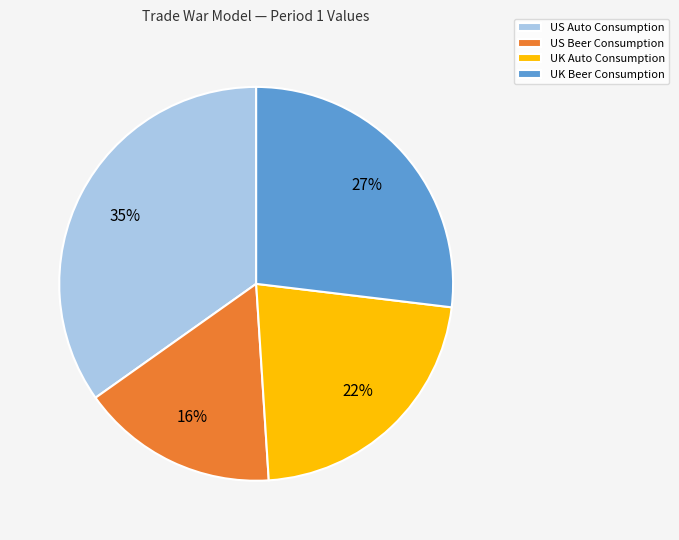

Do US Auto Consumption and UK Auto Consumption together represent more than half of the pie?

Yes